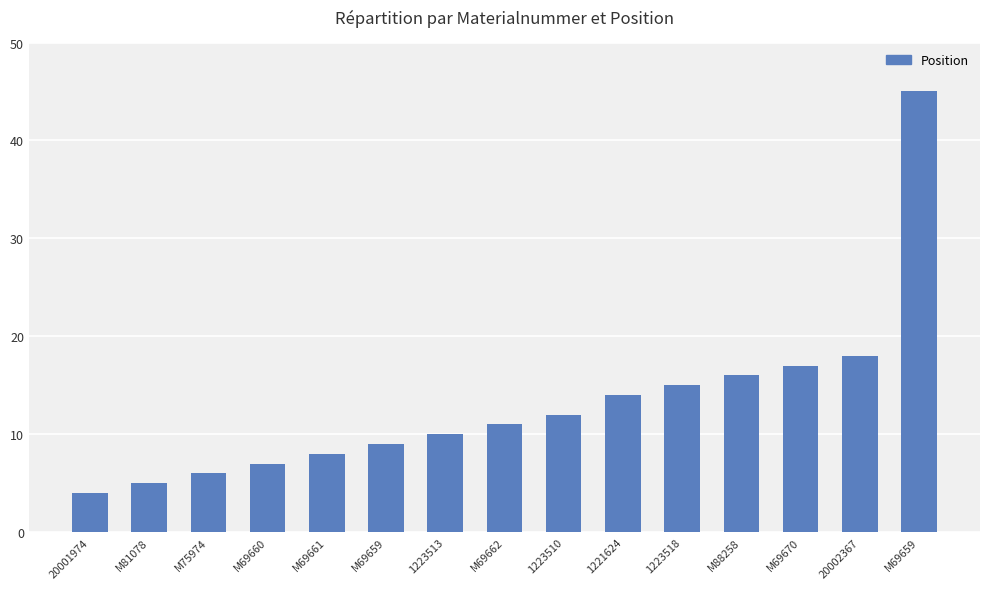

What is the difference between the maximum and second lowest values?

40